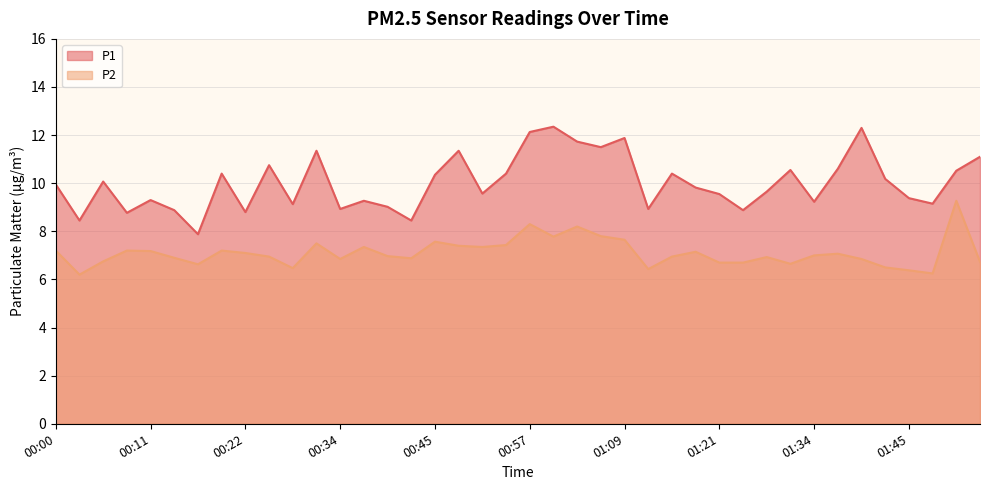

The value of P1 at 01:05 is 4.6. True or false?

False